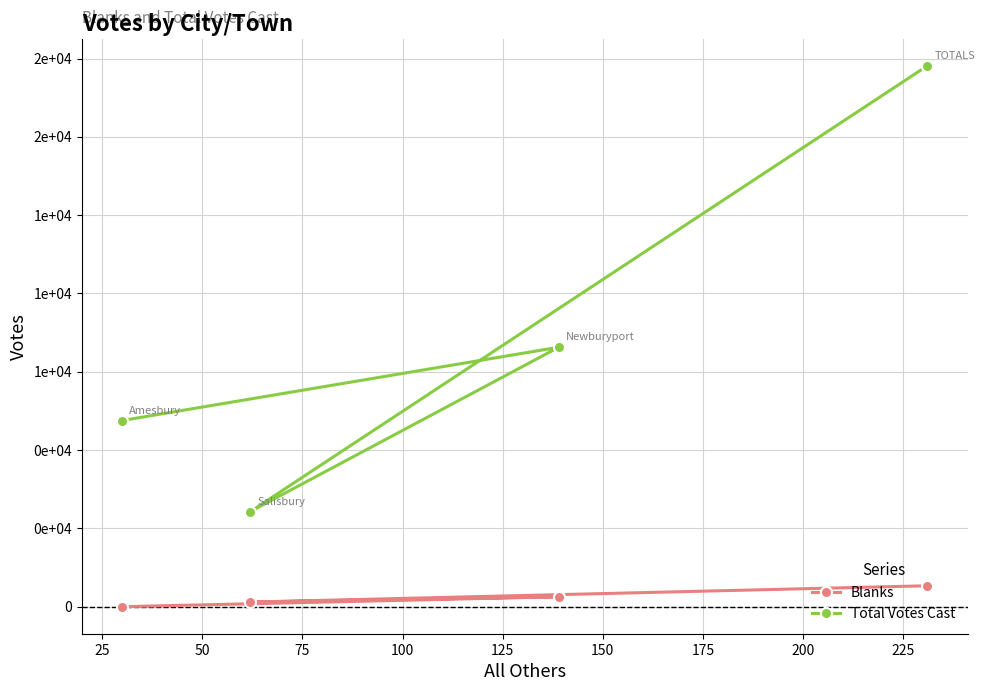

How many data points in Blanks are above 319?

1